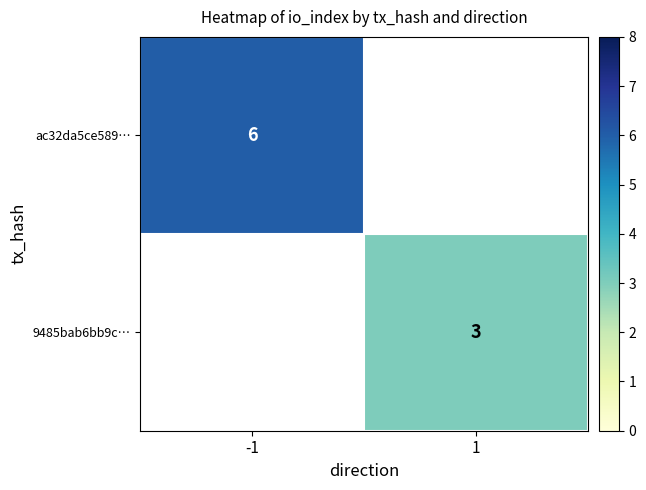

True or false: ac32da5ce589… has a value of 6 at -1.

True